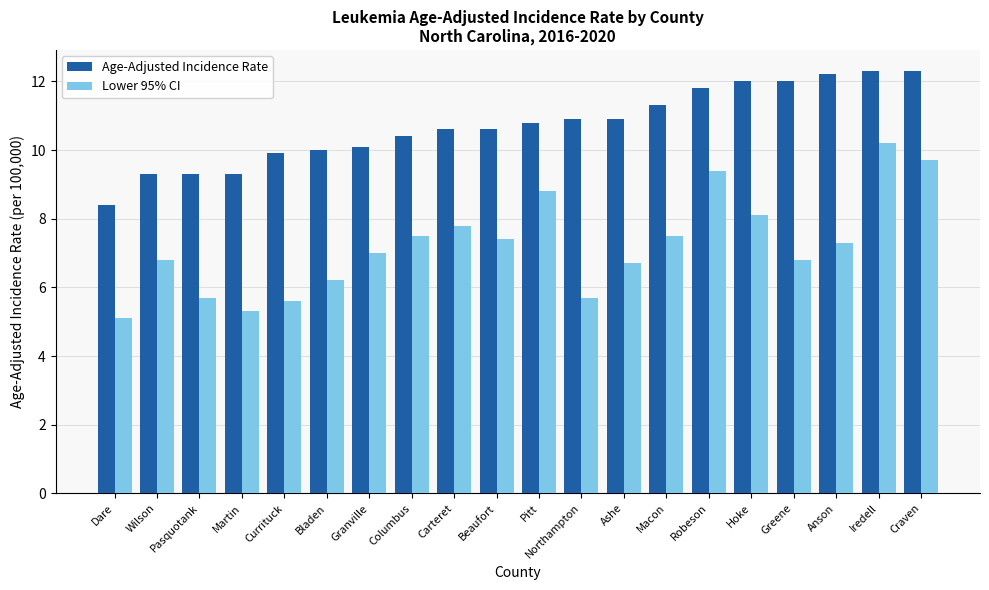

Is it true that Lower 95% CI equals 1.3 at Currituck?

False